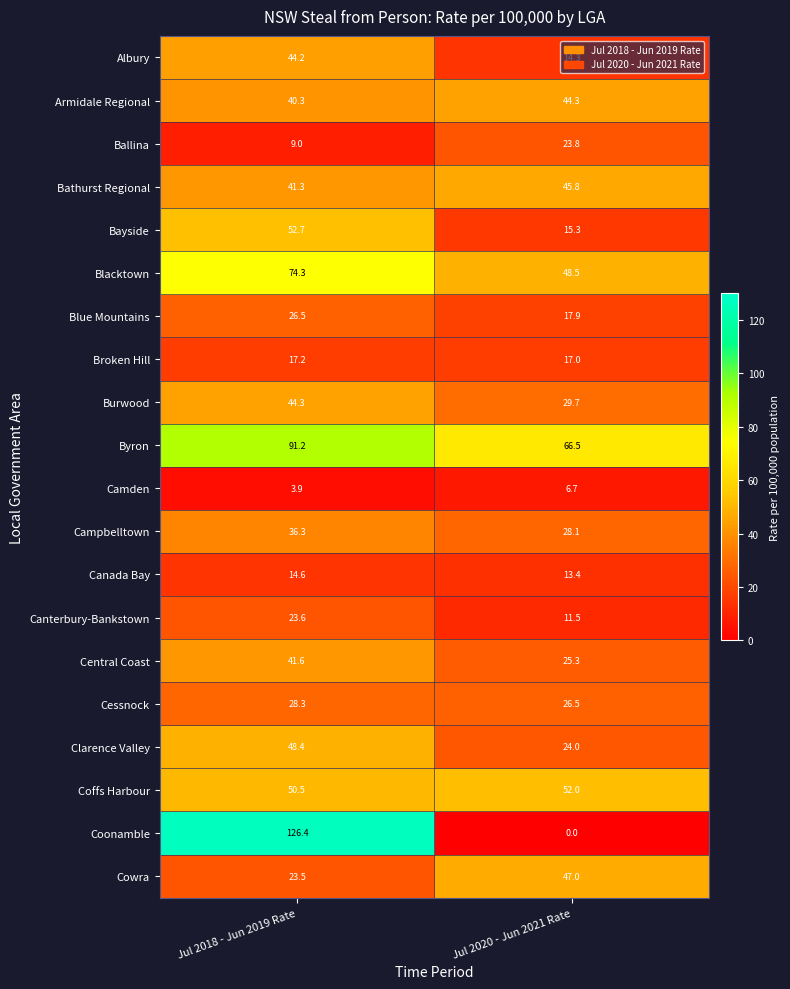

Which series has the largest total across all categories?

Byron